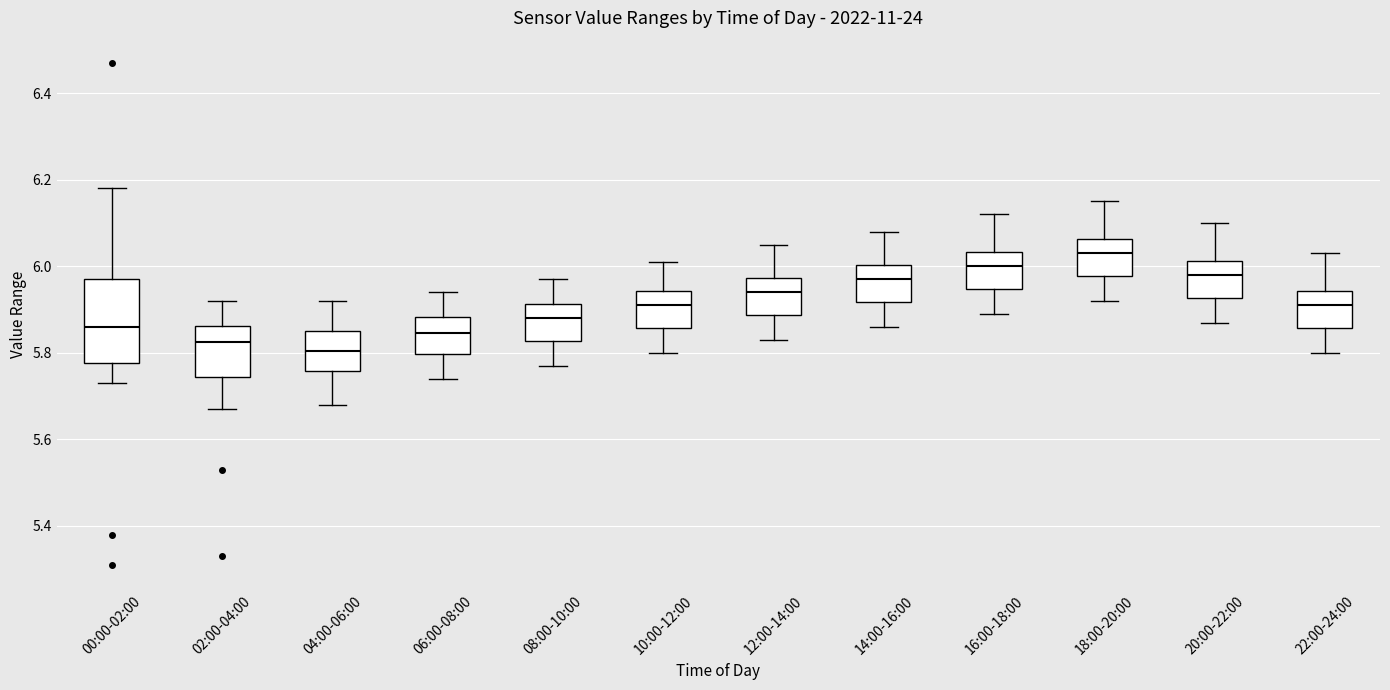

Comparing the boxes themselves (not the whiskers), which one is the tallest?

00:00-02:00